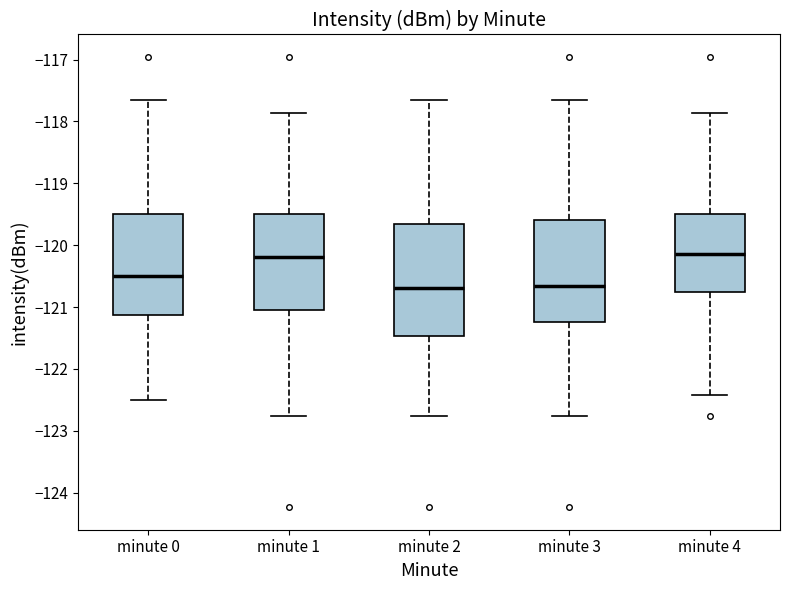

Which box is the tallest, from its lower edge to its upper edge?

minute 2